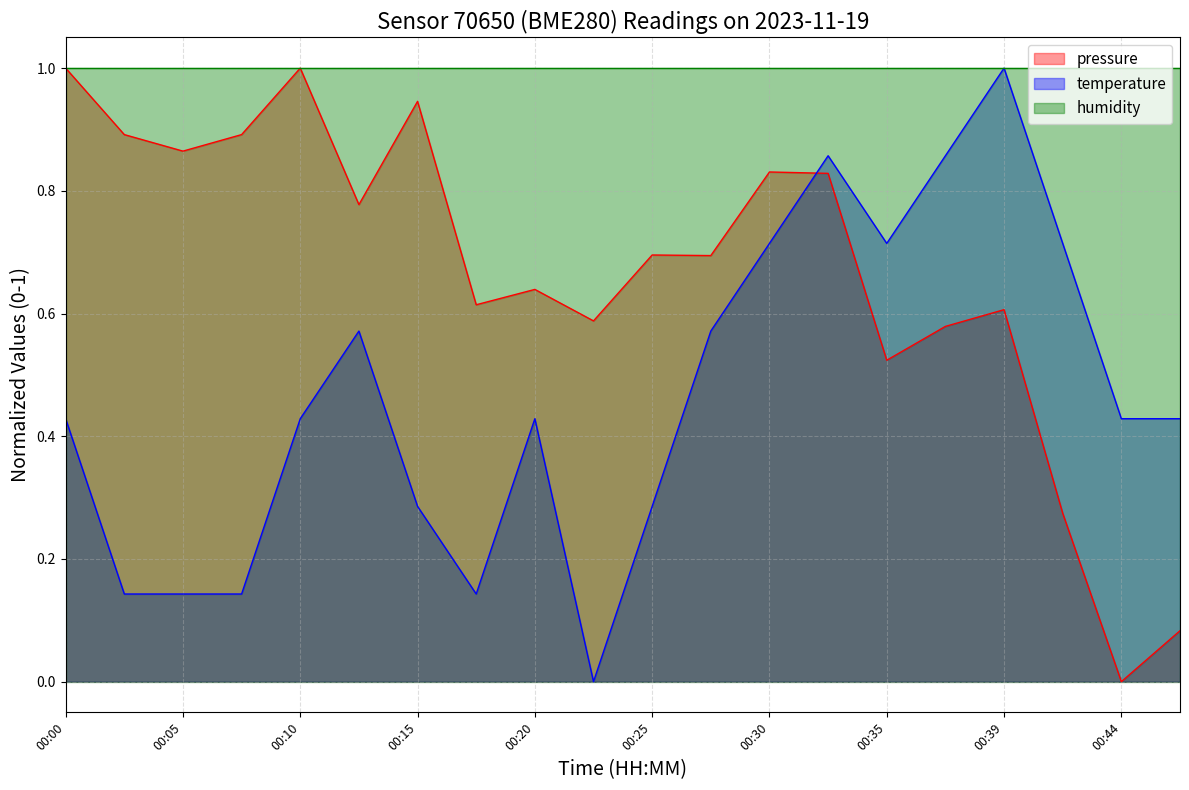

How many intersections are there between pressure and temperature?

1